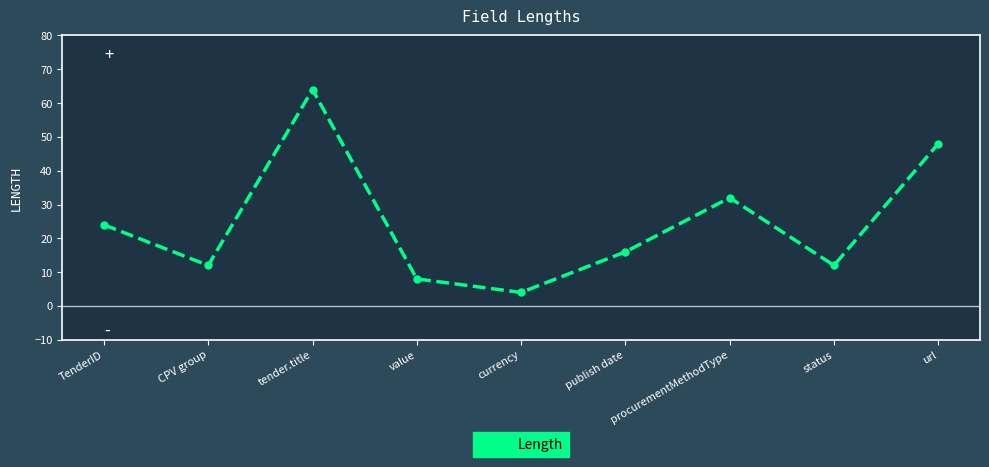

How many series are shown in this chart?

1